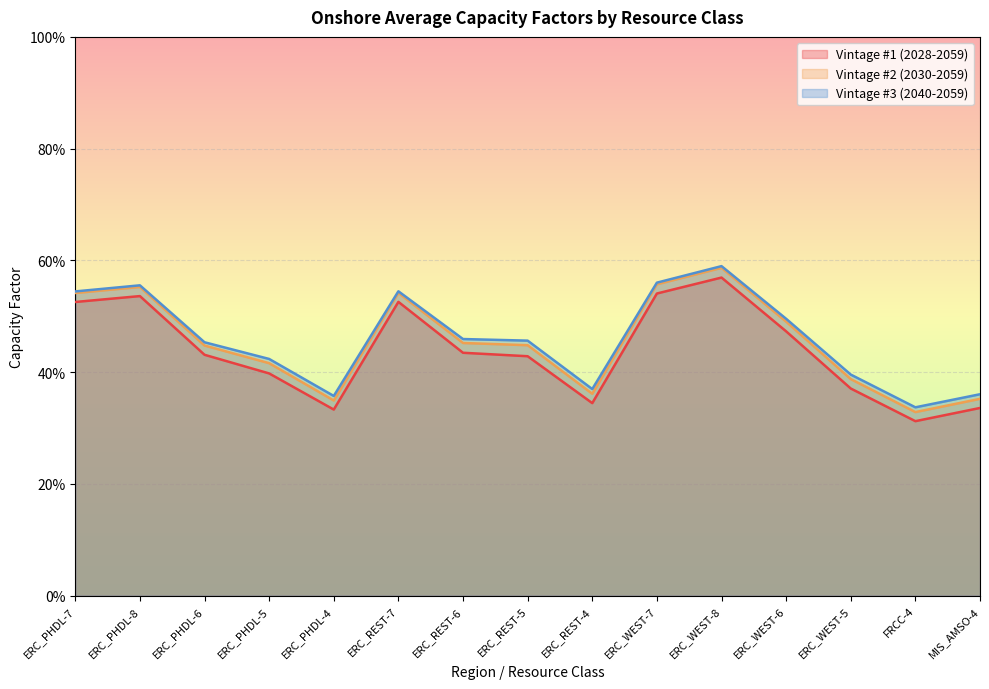

True or false: Vintage #2 (2030-2059) and Vintage #3 (2040-2059) cross at least once.

False